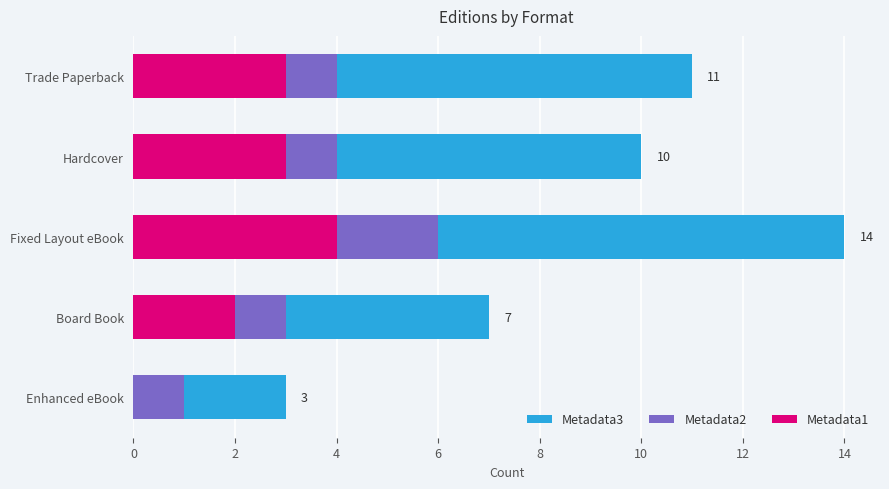

Is it true that Metadata2 equals 6 at Fixed Layout eBook?

True